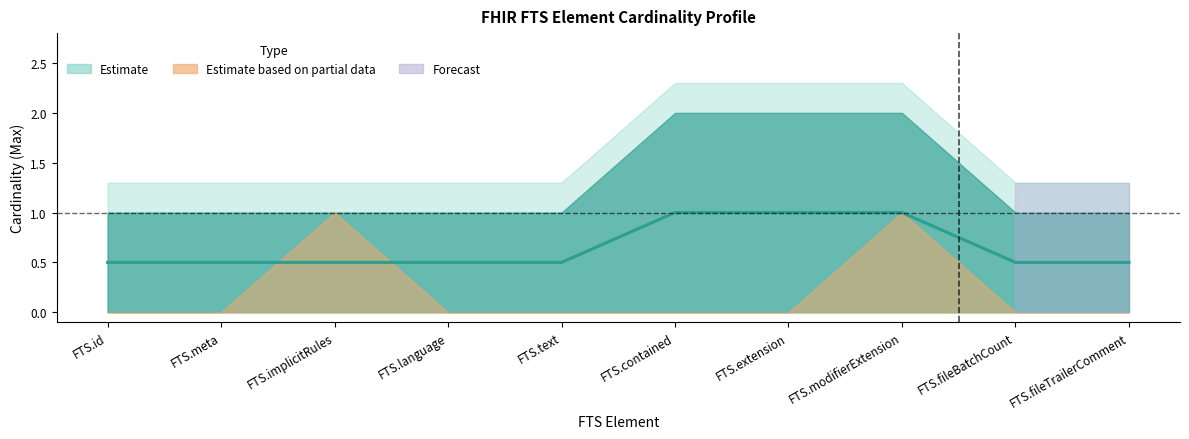

Between FTS.extension and FTS.fileTrailerComment, which is larger?

FTS.extension